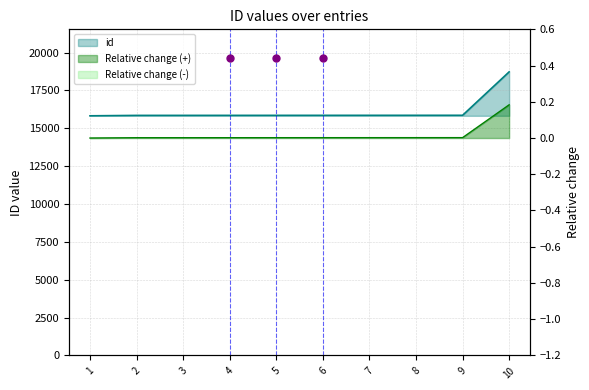

What is the difference between the maximum and minimum values?

2902